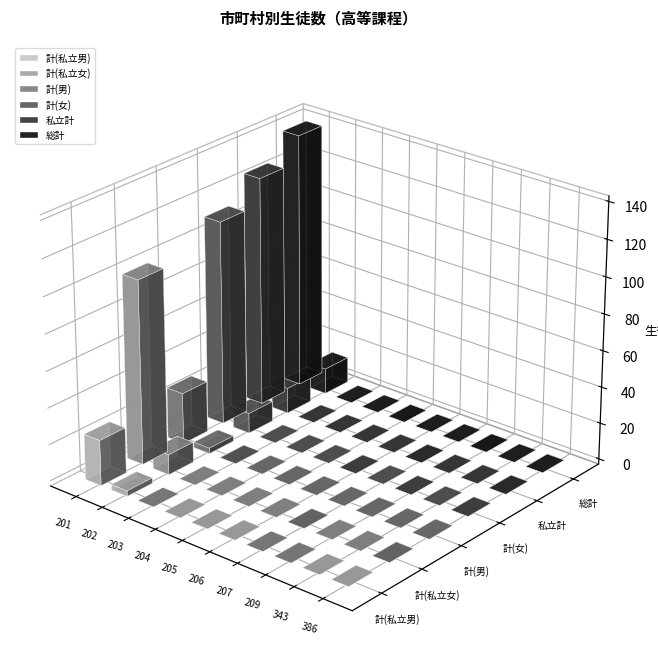

Where is 計(男) nearest to the value 14?

202 浜田市